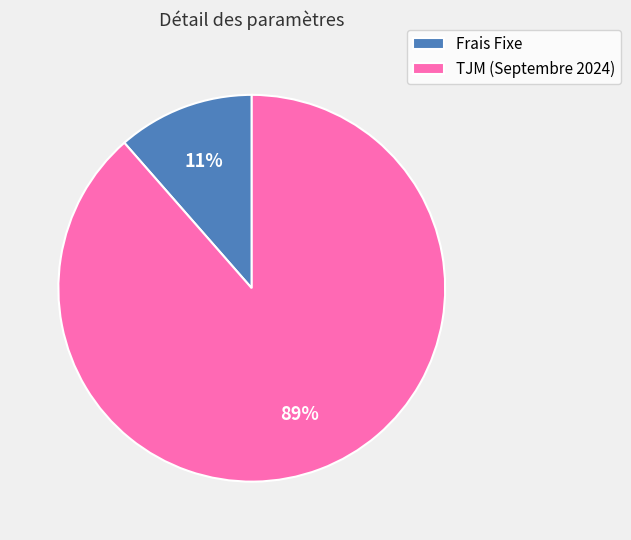

To the nearest percent, what is the combined percentage of TJM (Septembre 2024) and Frais Fixe?

100%